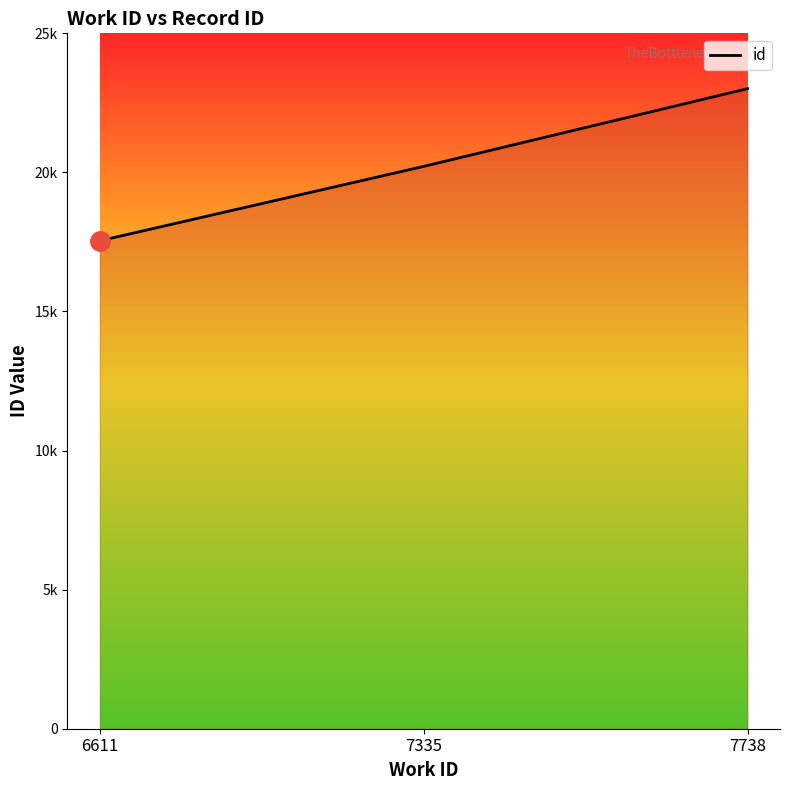

How many values are between 17541 and 23012?

3